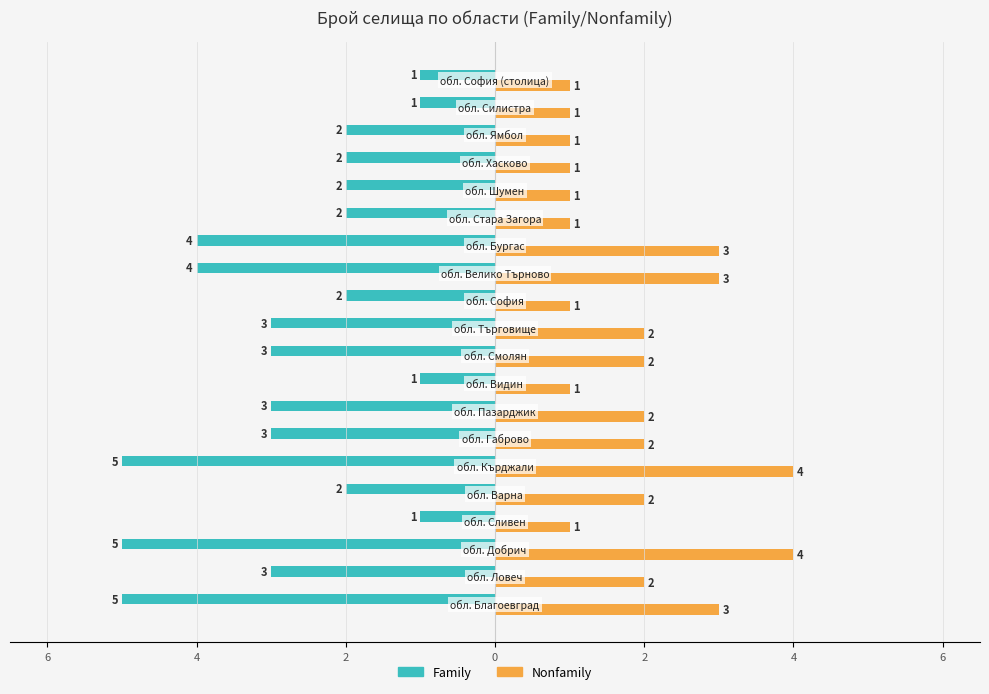

What are all the series names shown in the legend?

Family, Nonfamily